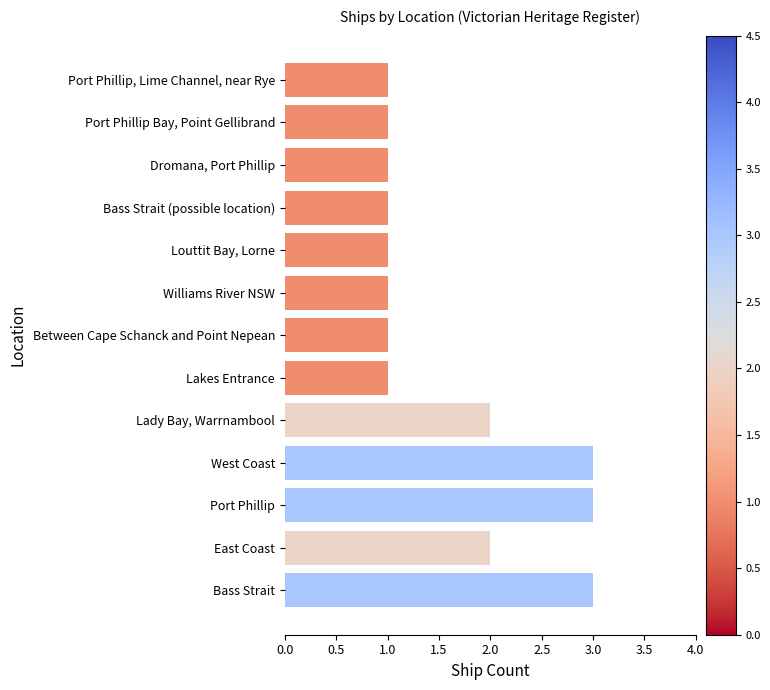

Reading bottom to top, transcribe all the data shown in this chart.

3	2	3	3	2	1	1	1	1	1	1	1	1